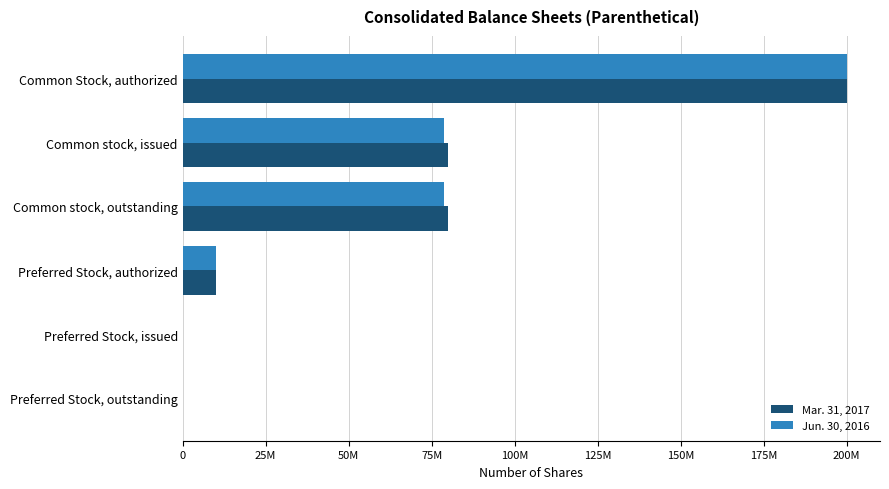

At how many categories does at least one series exceed 99046625?

1